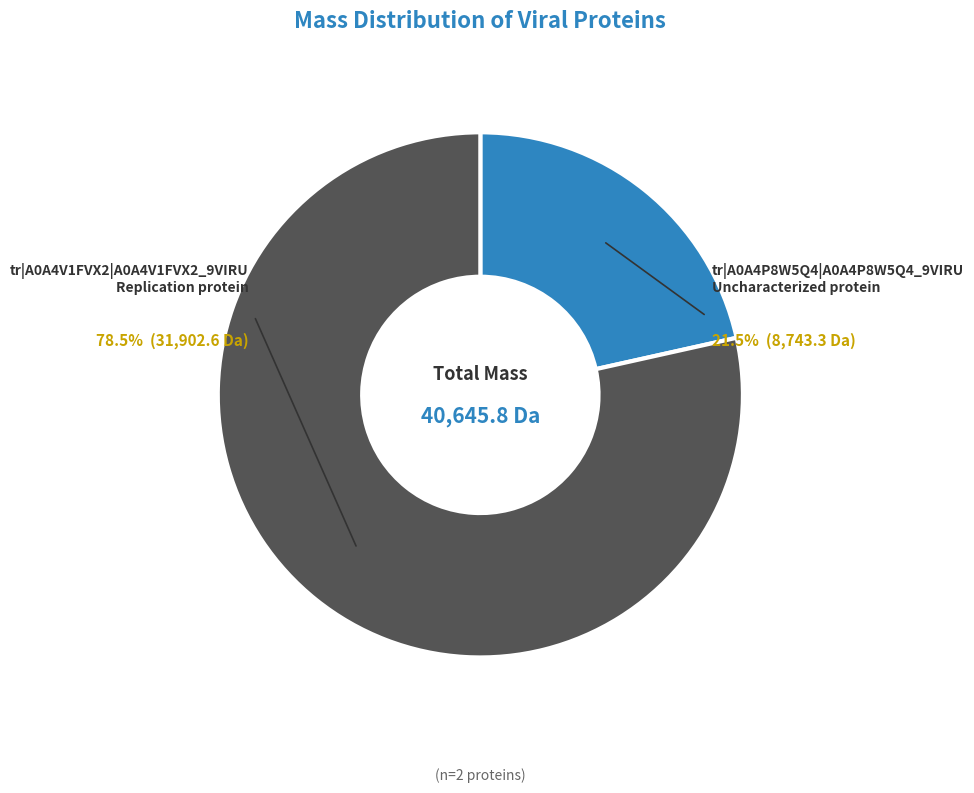

Is there a majority slice in this chart?

Yes